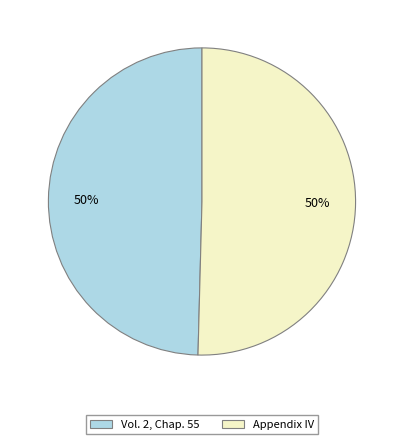

To the nearest percent, what is the combined percentage of Appendix IV and Vol. 2, Chap. 55?

100%